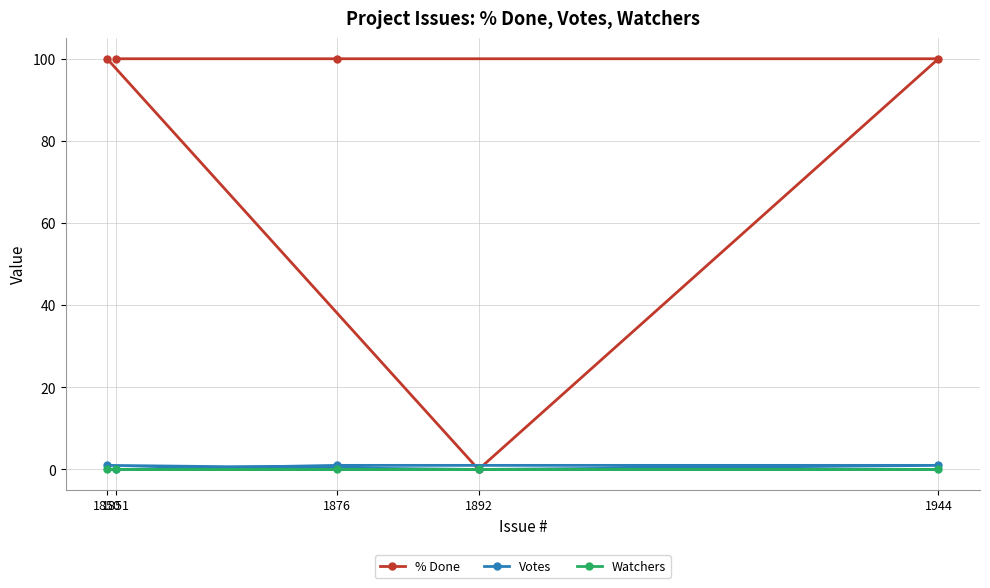

True or false: Watchers and % Done cross at least once.

False